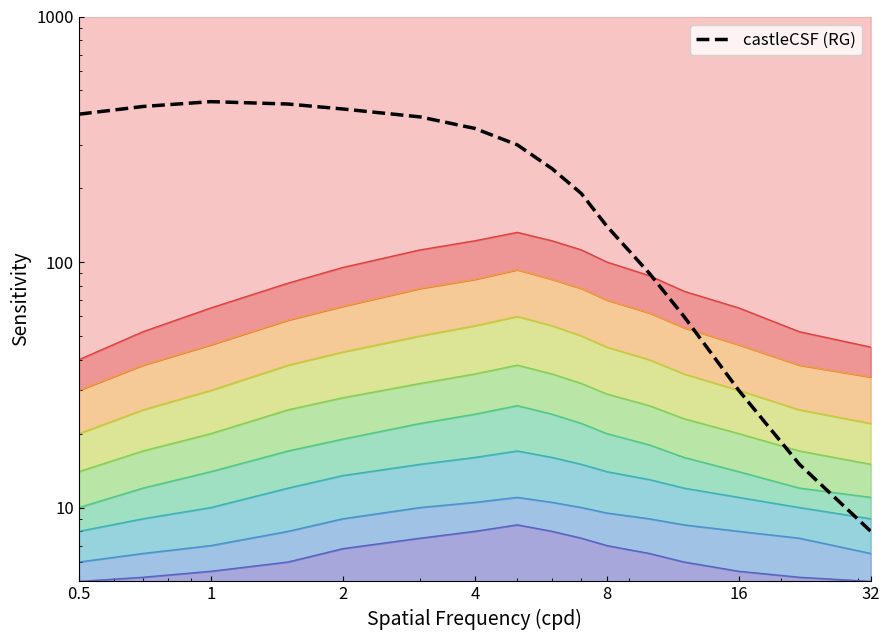

Reading right to left, transcribe all the data shown in this chart.

8	15	30	60	90	140	190	240	300	350	390	420	440	450	430	400